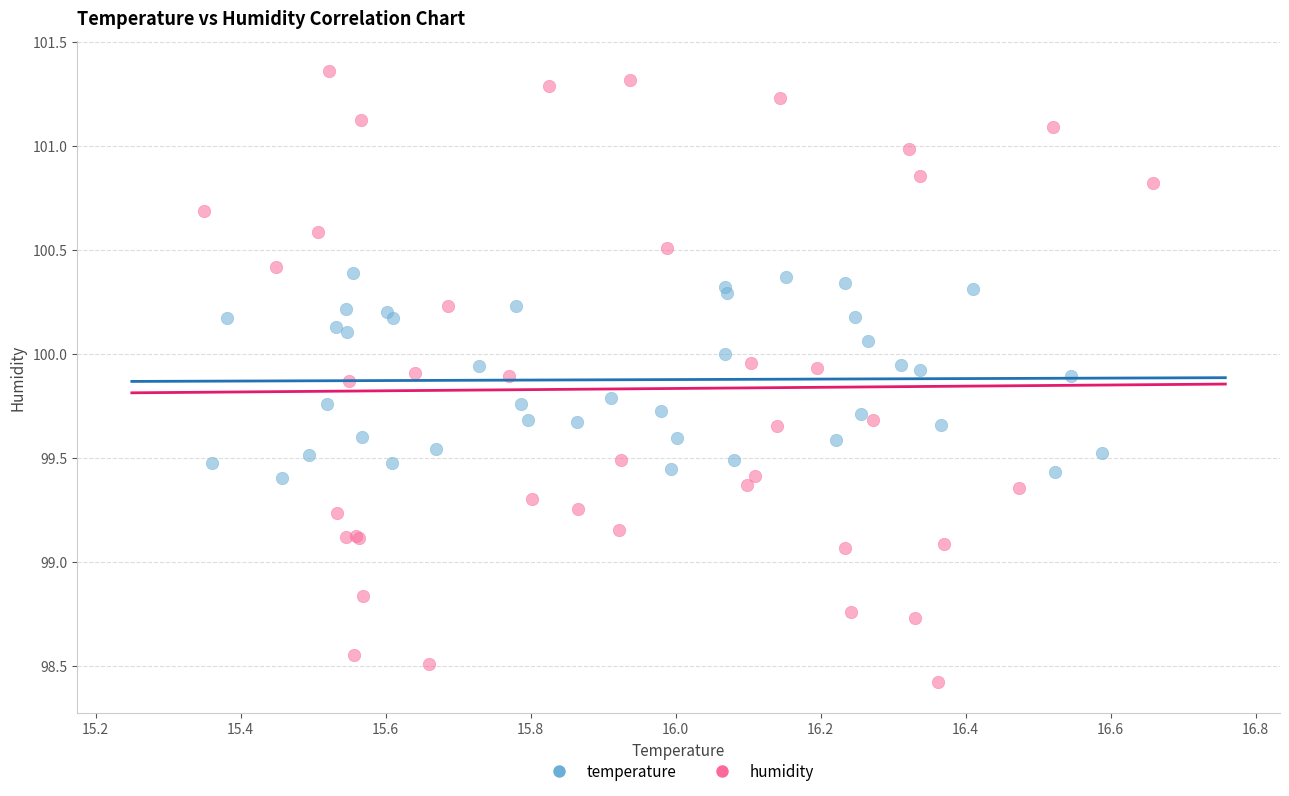

Which series contains the lowest Y value?

humidity